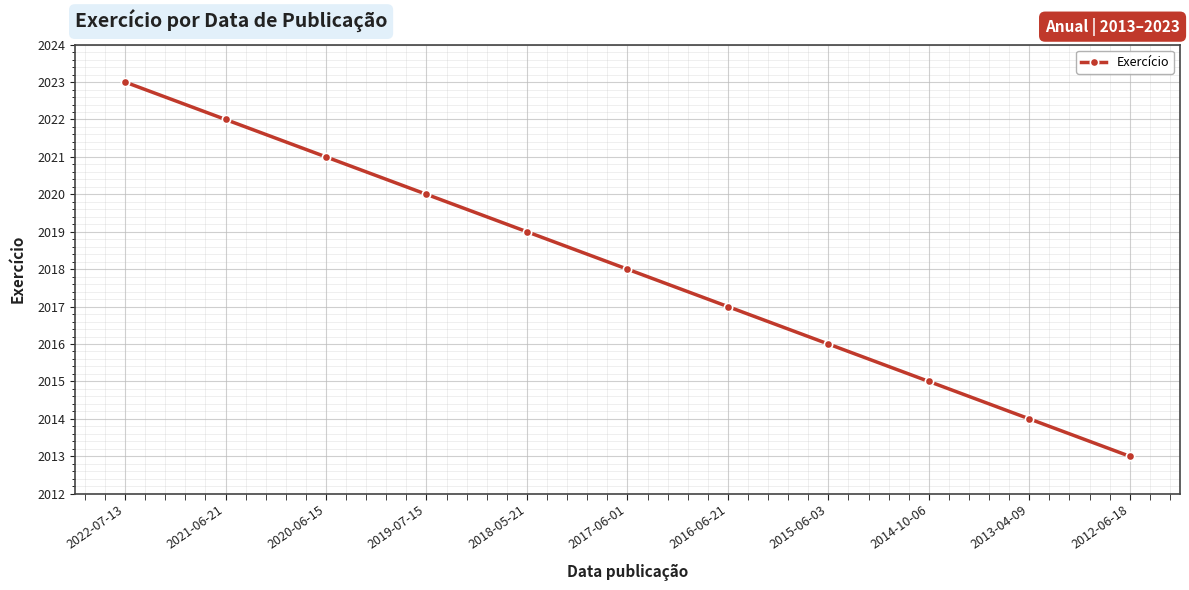

What is the average value?

2018